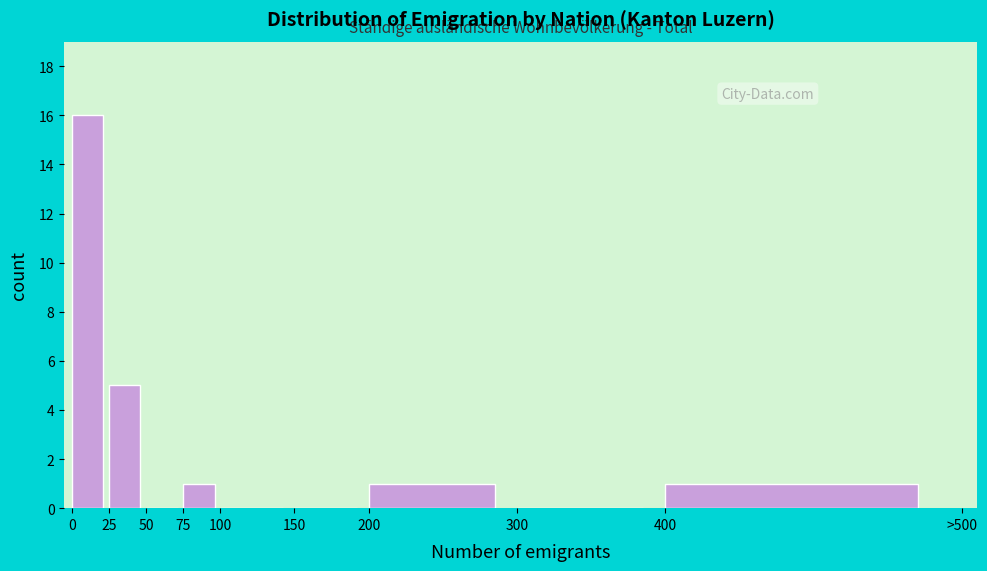

Reading left to right, transcribe all the data shown in this chart.

0=16	25=5	50=0	75=1	100=0	150=0	200=1	300=0	400=1